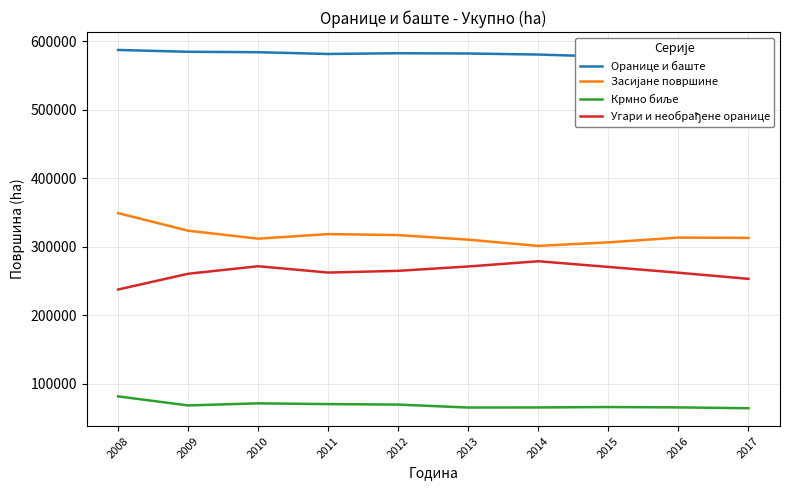

List the labels in order of Оранице и баште value, smallest first.

2017, 2016, 2015, 2014, 2011, 2013, 2012, 2010, 2009, 2008